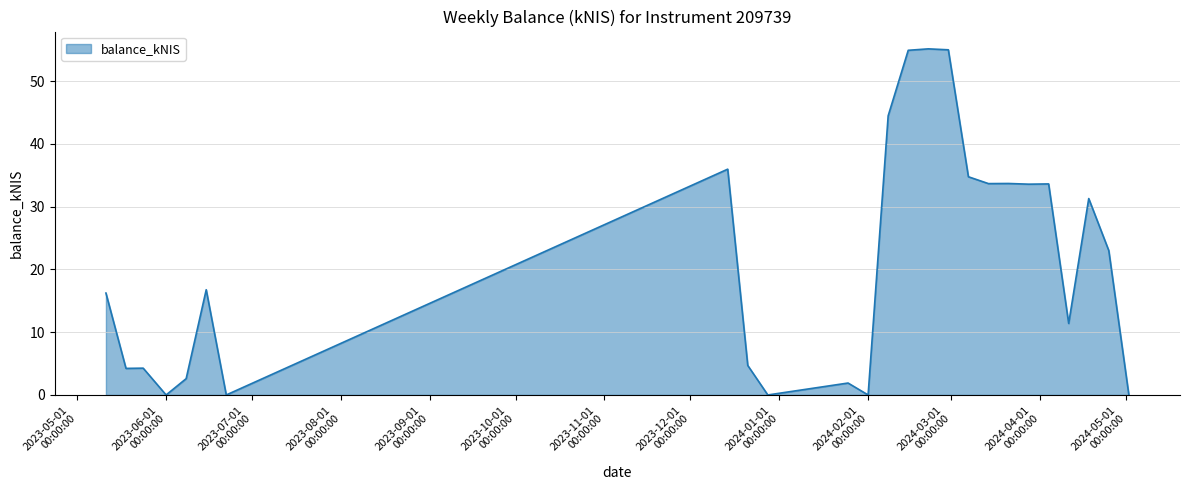

What is the greatest value displayed?

55.1